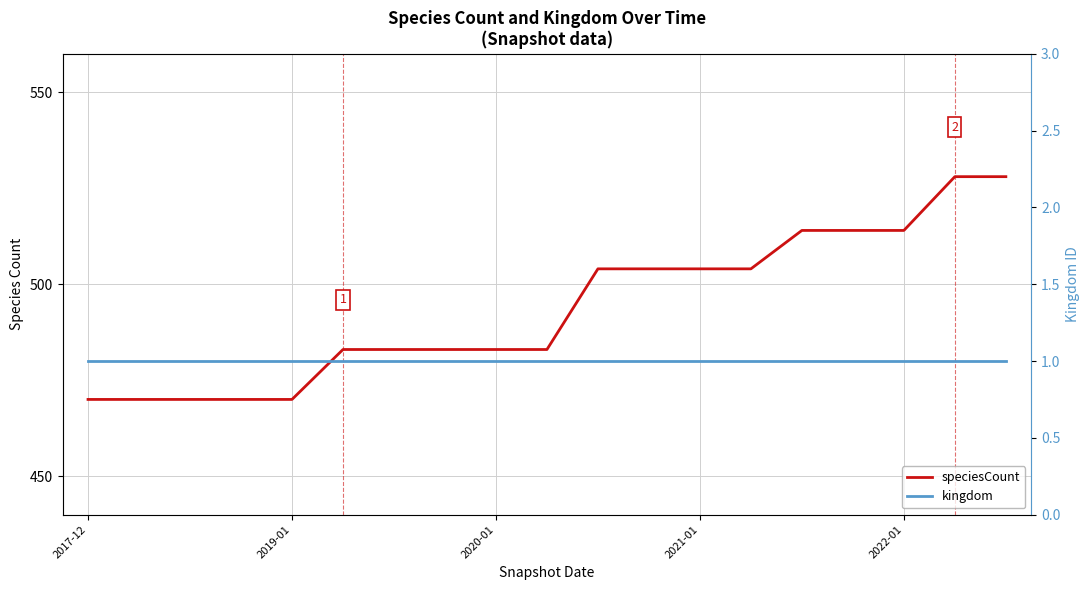

Reading left to right, extract all data points from this chart.

speciesCount: 470	470	470	470	470	483	483	483	483	483	504	504	504	504	514	514	514	528	528
kingdom: 1	1	1	1	1	1	1	1	1	1	1	1	1	1	1	1	1	1	1